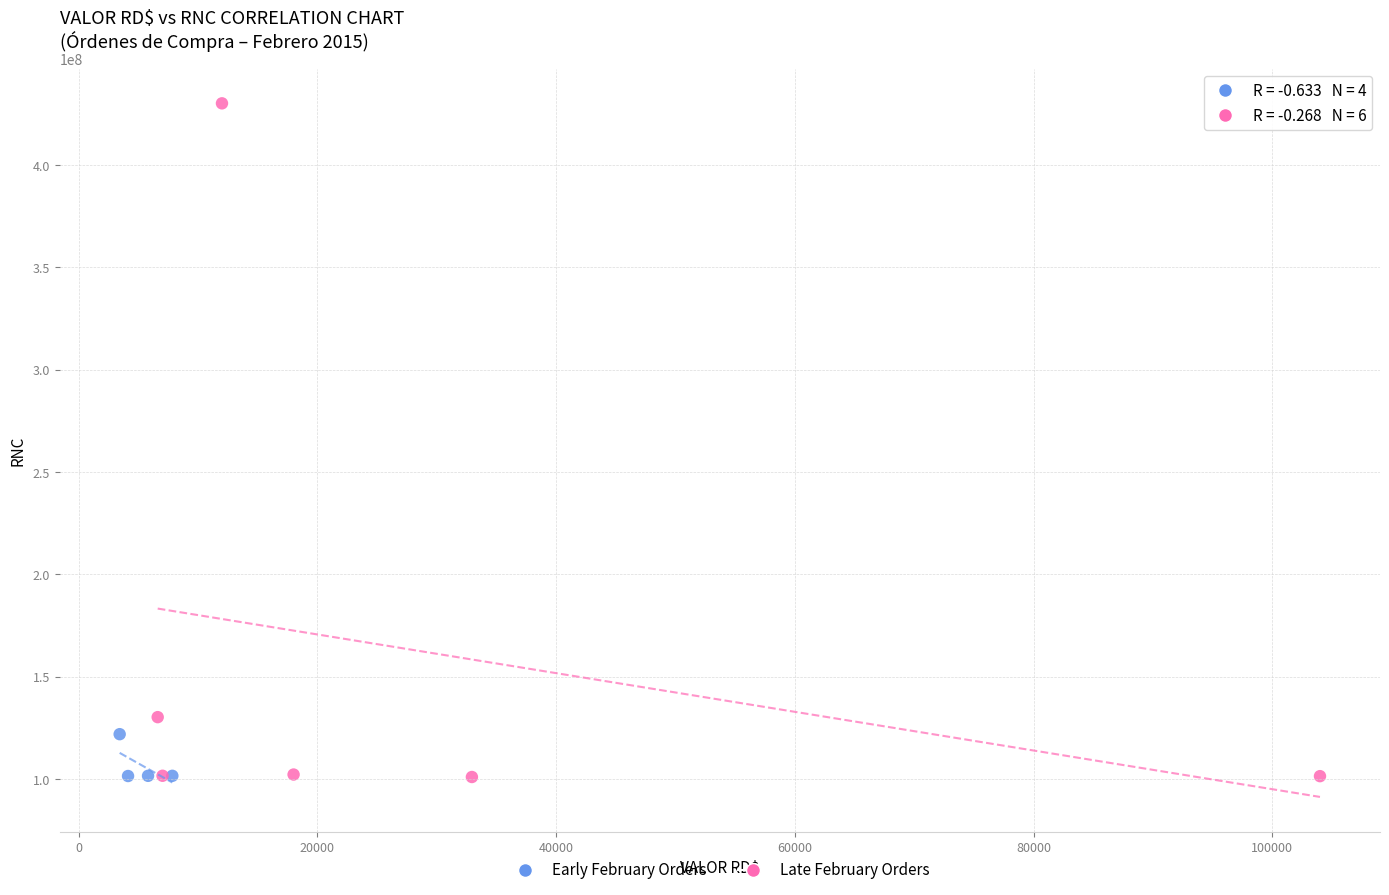

Which series reaches the maximum Y coordinate?

Late February Orders